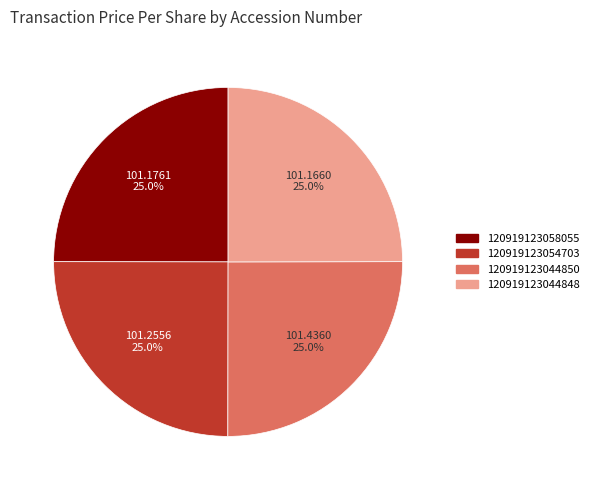

Is 120919123058055 the majority of the pie?

No